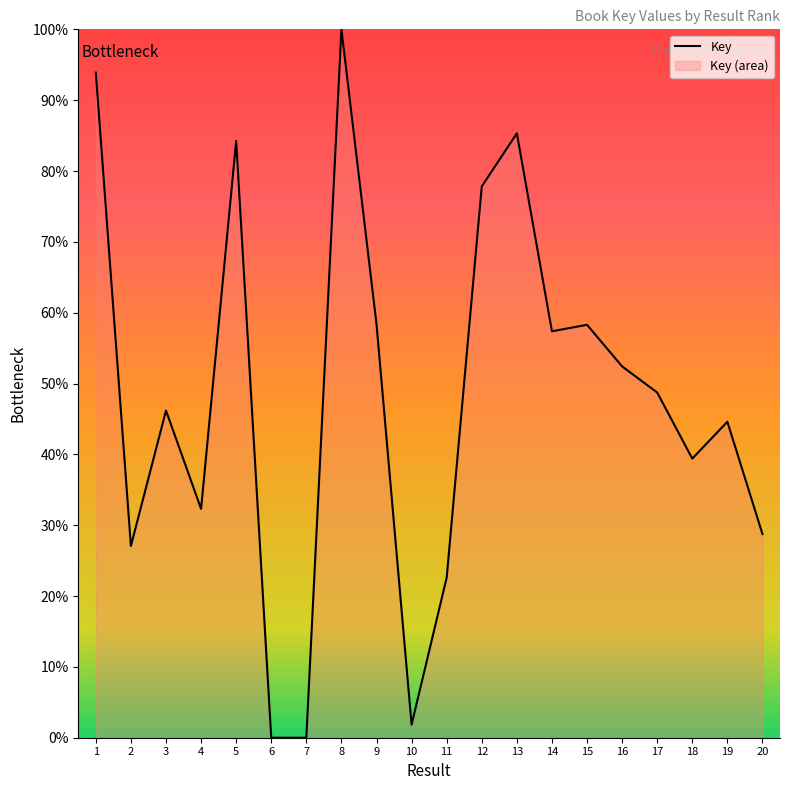

Does the chart have visible grid lines?

No